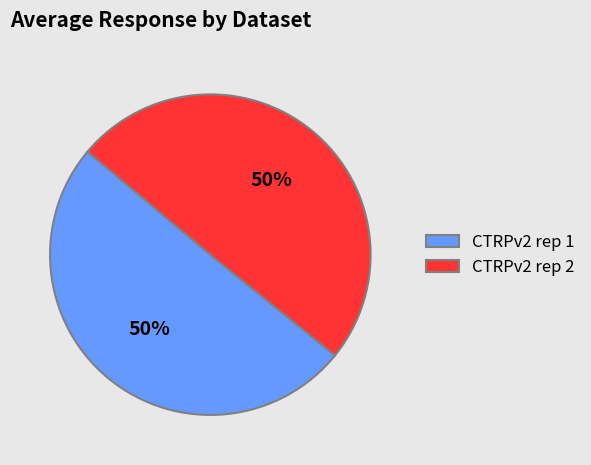

What is the ratio of the value at CTRPv2 rep 1 to the value at CTRPv2 rep 2?

1.0